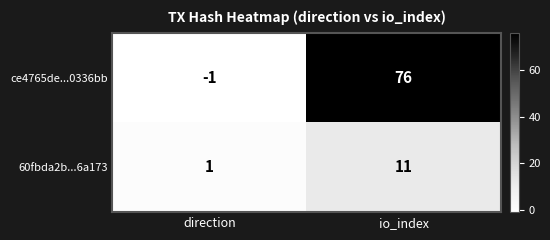

Which series changed the most between direction and io_index?

ce4765de...0336bb